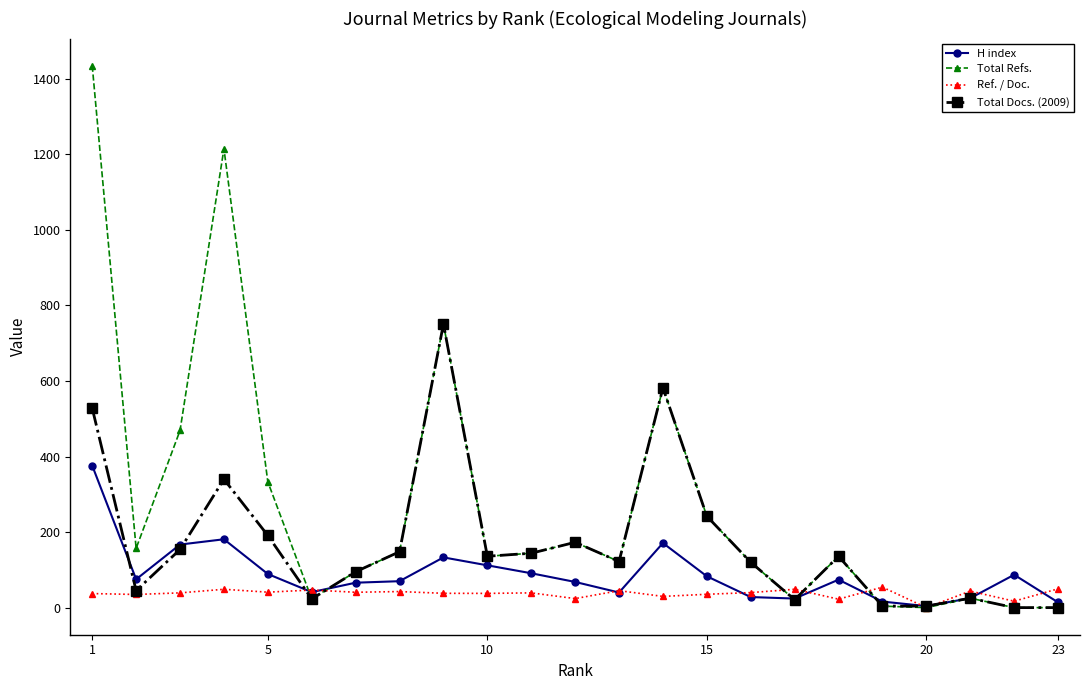

Which series has the widest spread of values?

Total Refs.